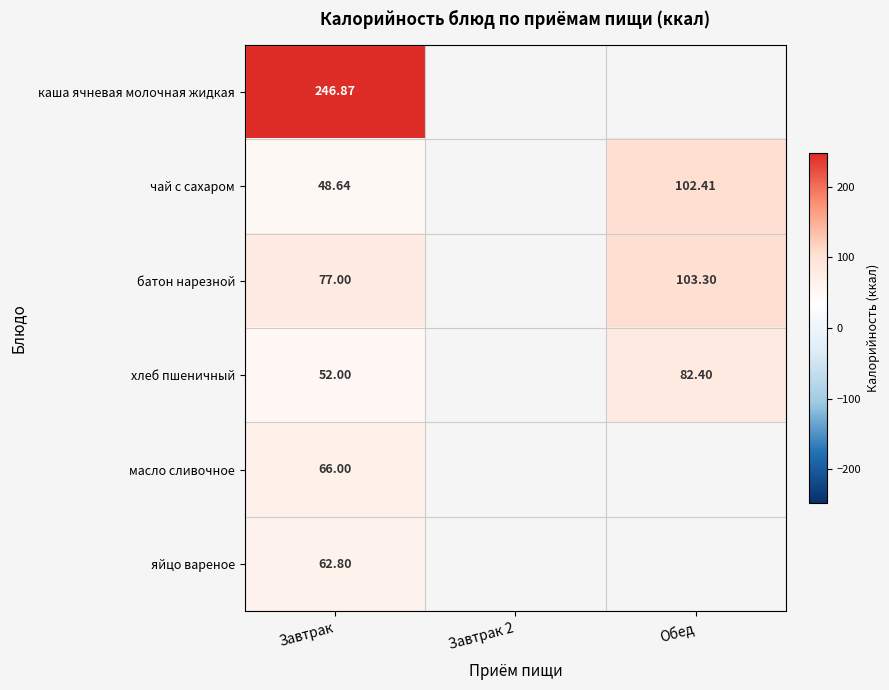

At Завтрак, list the series in order from largest to smallest.

каша ячневая молочная жидкая, батон нарезной, масло сливочное, яйцо вареное, хлеб пшеничный, чай с сахаром